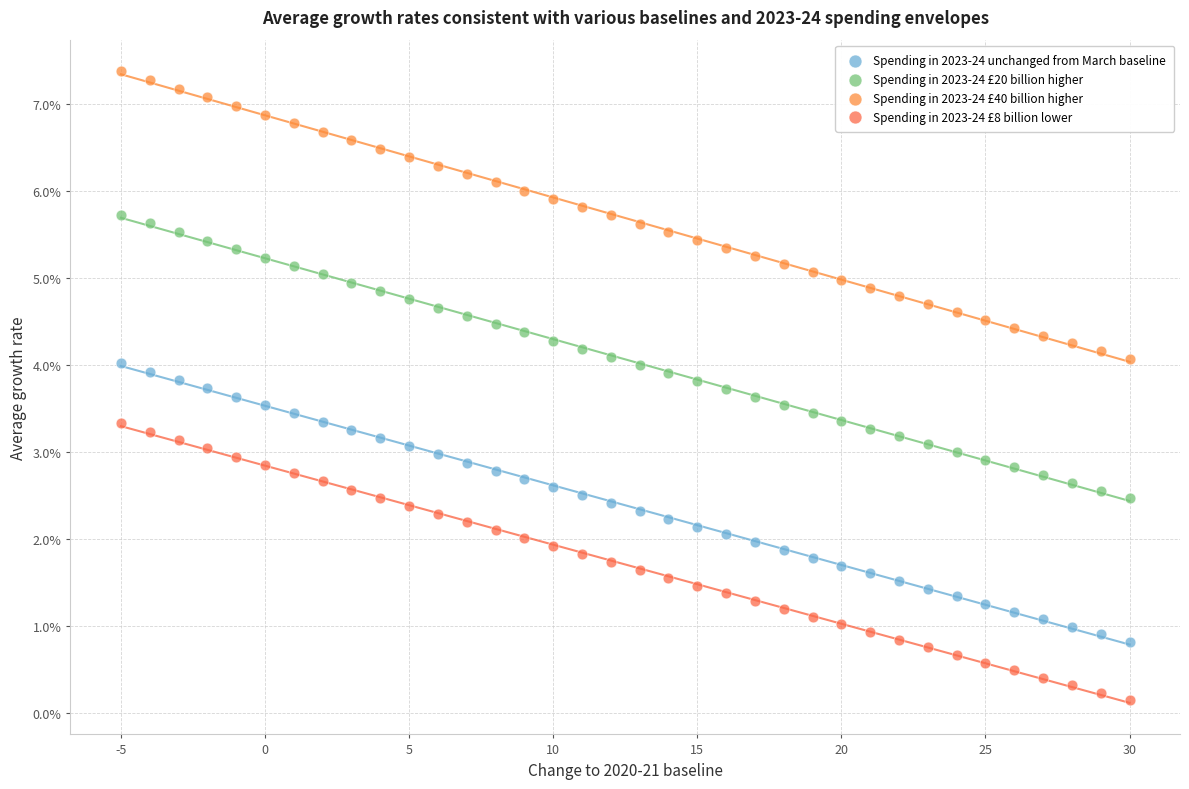

Which series contains the highest Y value?

Spending in 2023-24 £40 billion higher